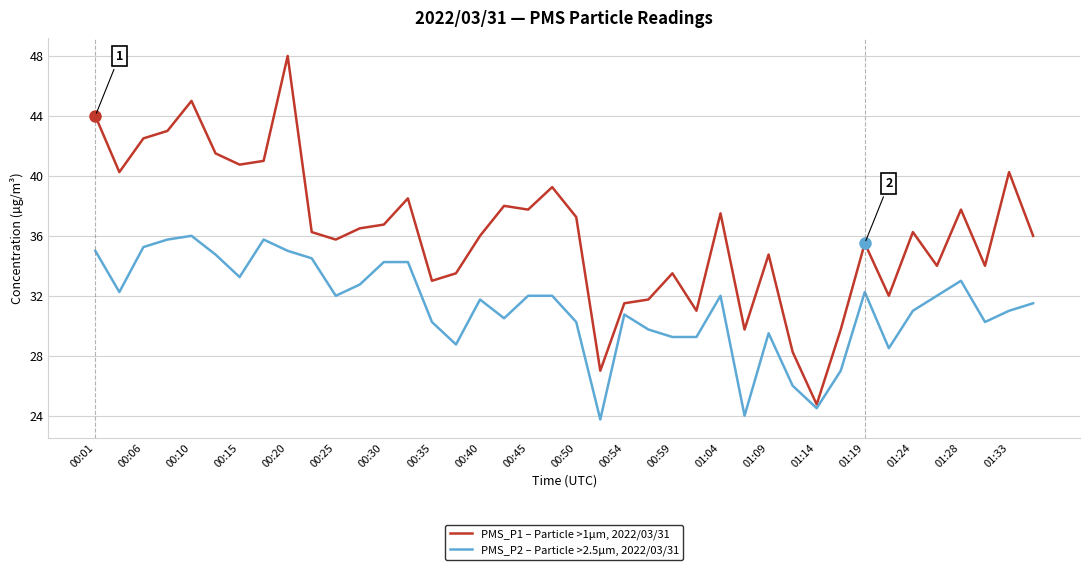

Rank the series by their maximum value, from lowest to highest.

PMS_P2 – Particle >2.5µm, 2022/03/31, PMS_P1 – Particle >1µm, 2022/03/31